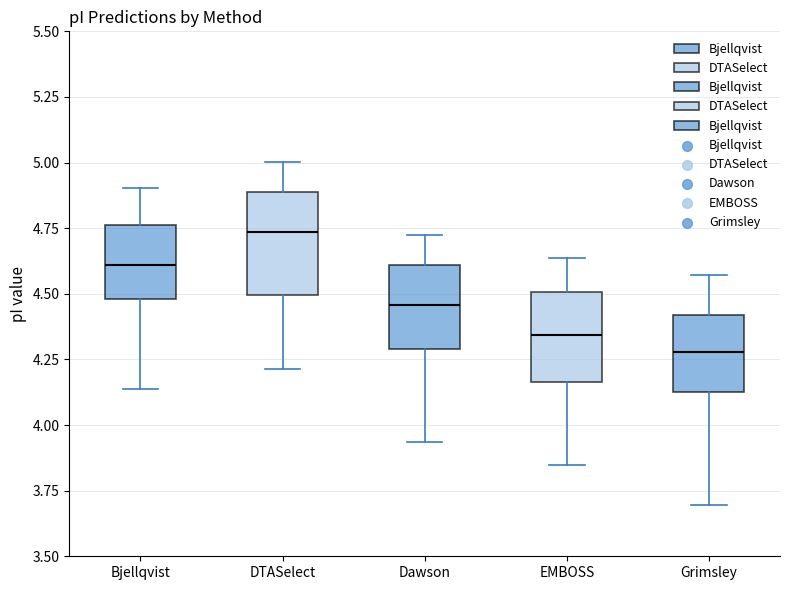

Reading left to right, read every box against the y-axis: the position of its median line, the range the box covers, and the ends of its whiskers. The values are not printed on the chart, so give them approximately, as read against the axis.

Bjellqvist: median 4.60, box 4.50 to 4.75, whiskers 4.15 to 4.90
DTASelect: median 4.75, box 4.50 to 4.90, whiskers 4.20 to 5.00
Dawson: median 4.45, box 4.30 to 4.60, whiskers 3.95 to 4.70
EMBOSS: median 4.35, box 4.15 to 4.50, whiskers 3.85 to 4.65
Grimsley: median 4.30, box 4.15 to 4.40, whiskers 3.70 to 4.55